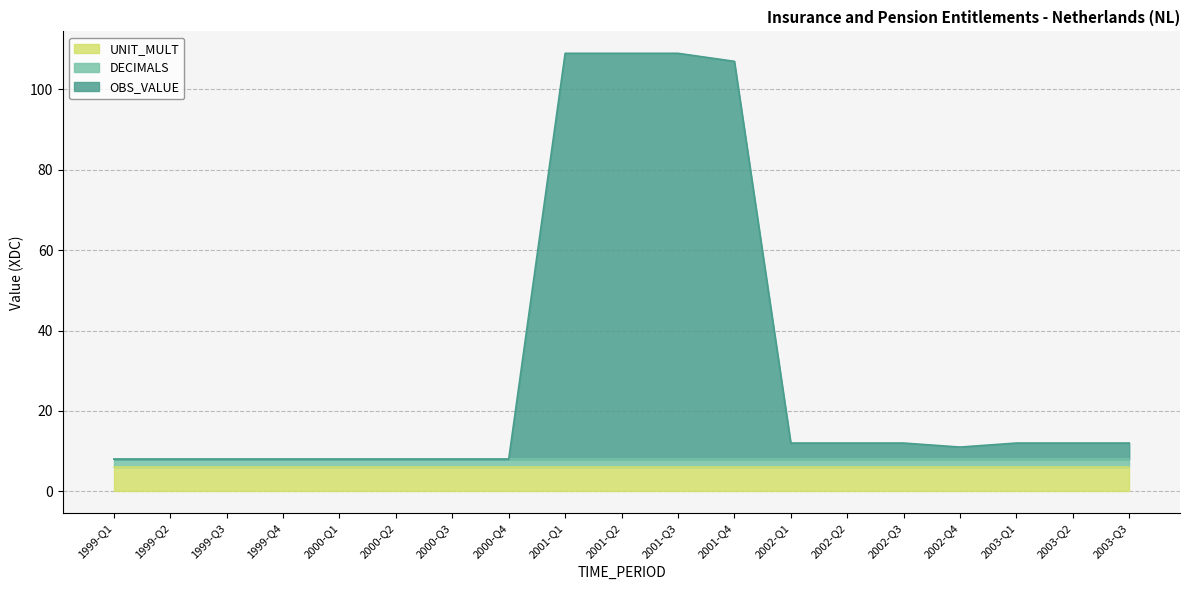

Which series ends up on top after the final intersection of UNIT_MULT and OBS_VALUE?

UNIT_MULT